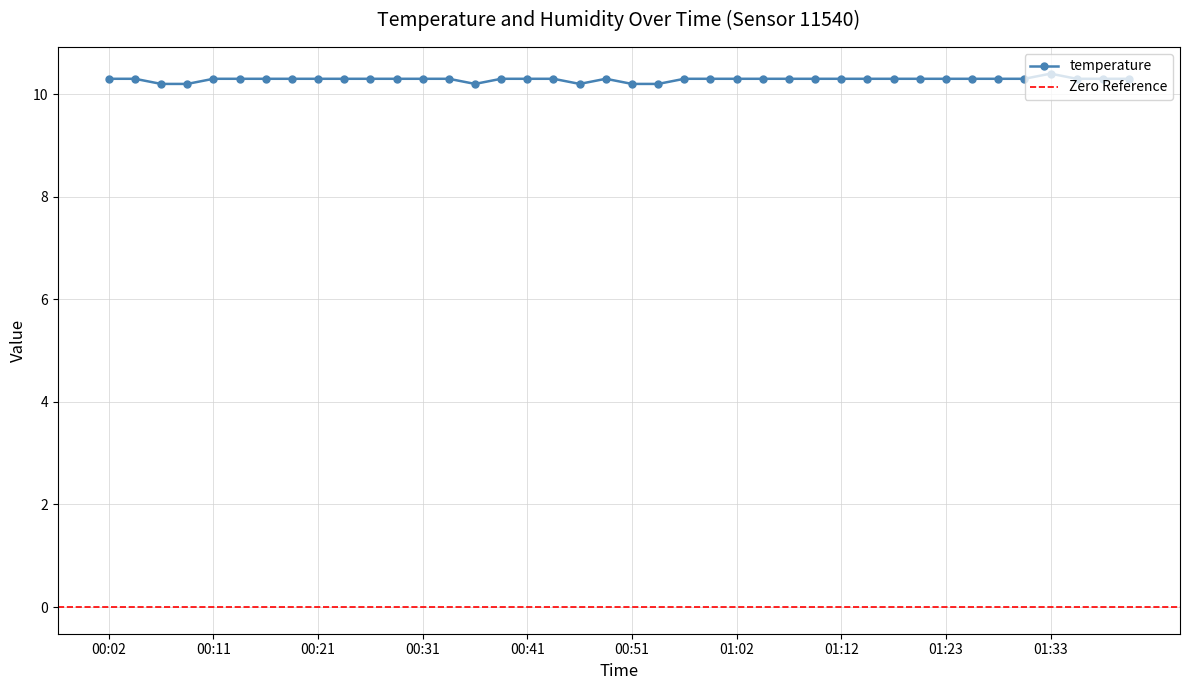

Is this an area chart (filled region under the line)?

No